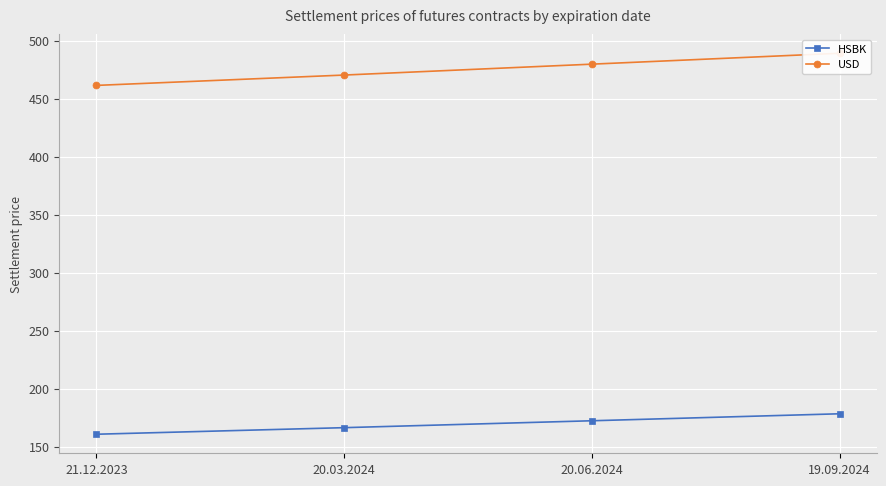

Reading right to left, transcribe all the data shown in this chart.

HSBK: 178.4	172.4	166.5	160.8
USD: 489.2	479.8	470.4	461.5